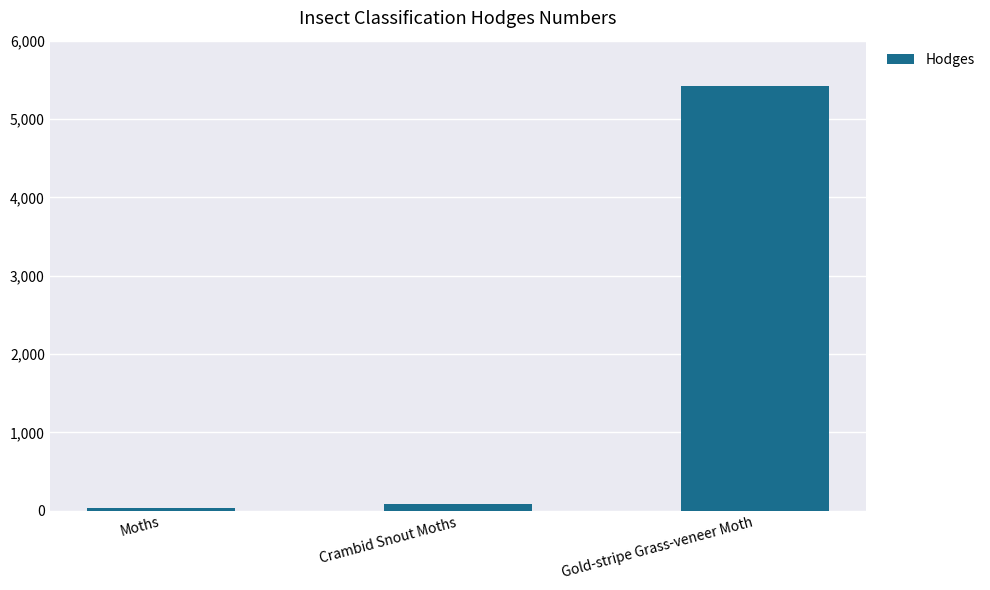

Is it true that the value at Gold-stripe Grass-veneer Moth is 5419.0?

True